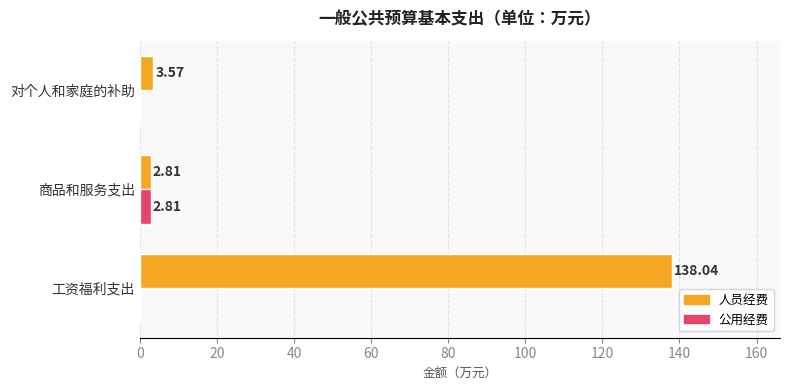

Where is 人员经费 nearest to the value 70?

对个人和家庭的补助